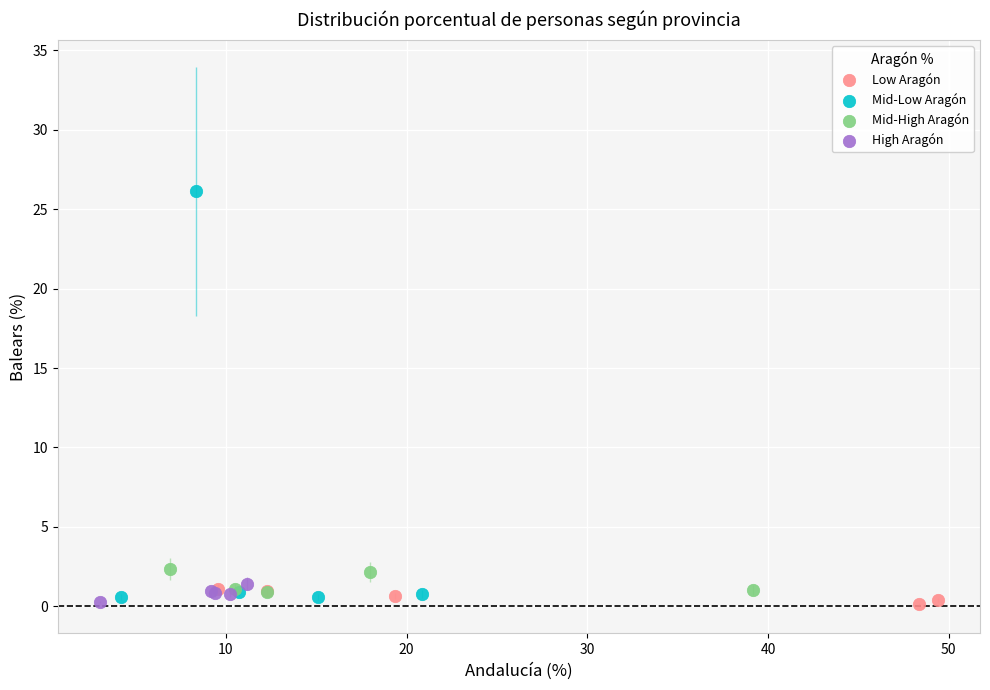

Which series contains the highest Y value?

Mid-Low Aragón